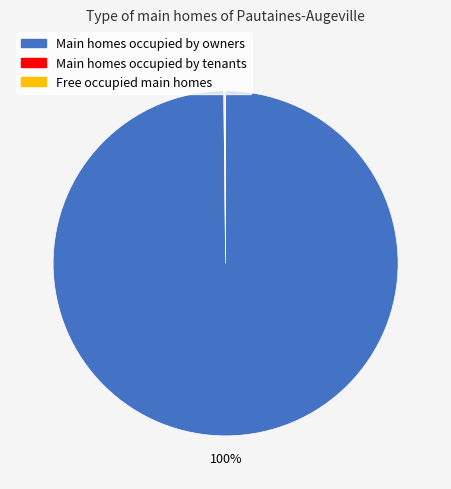

To the nearest percent, what is the difference between the largest and smallest slice percentages?

100%